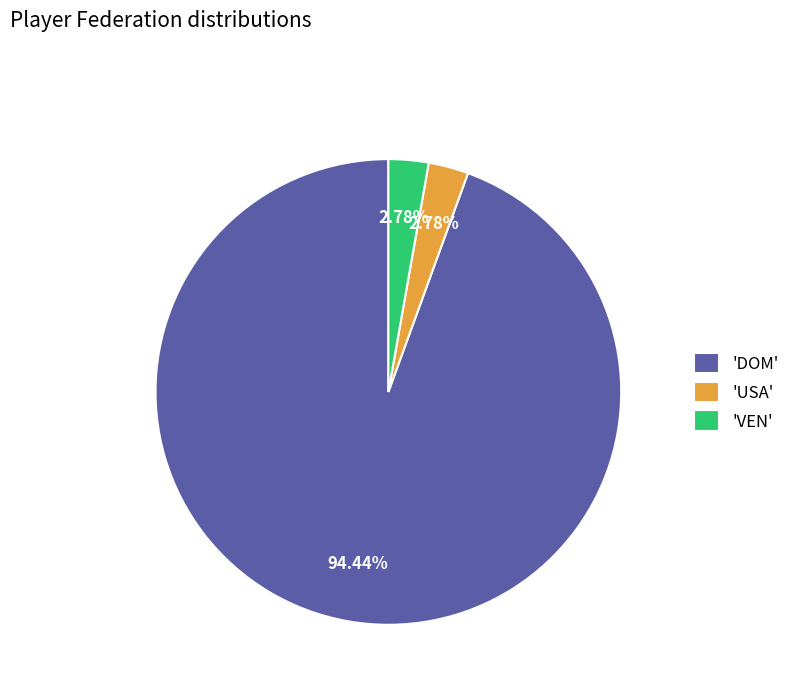

To the nearest percent, what is the average slice percentage?

33%